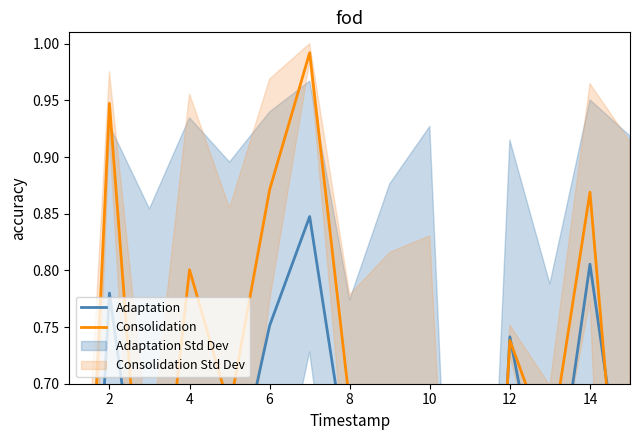

True or false: Adaptation has a value of 0.1 at 4.

False